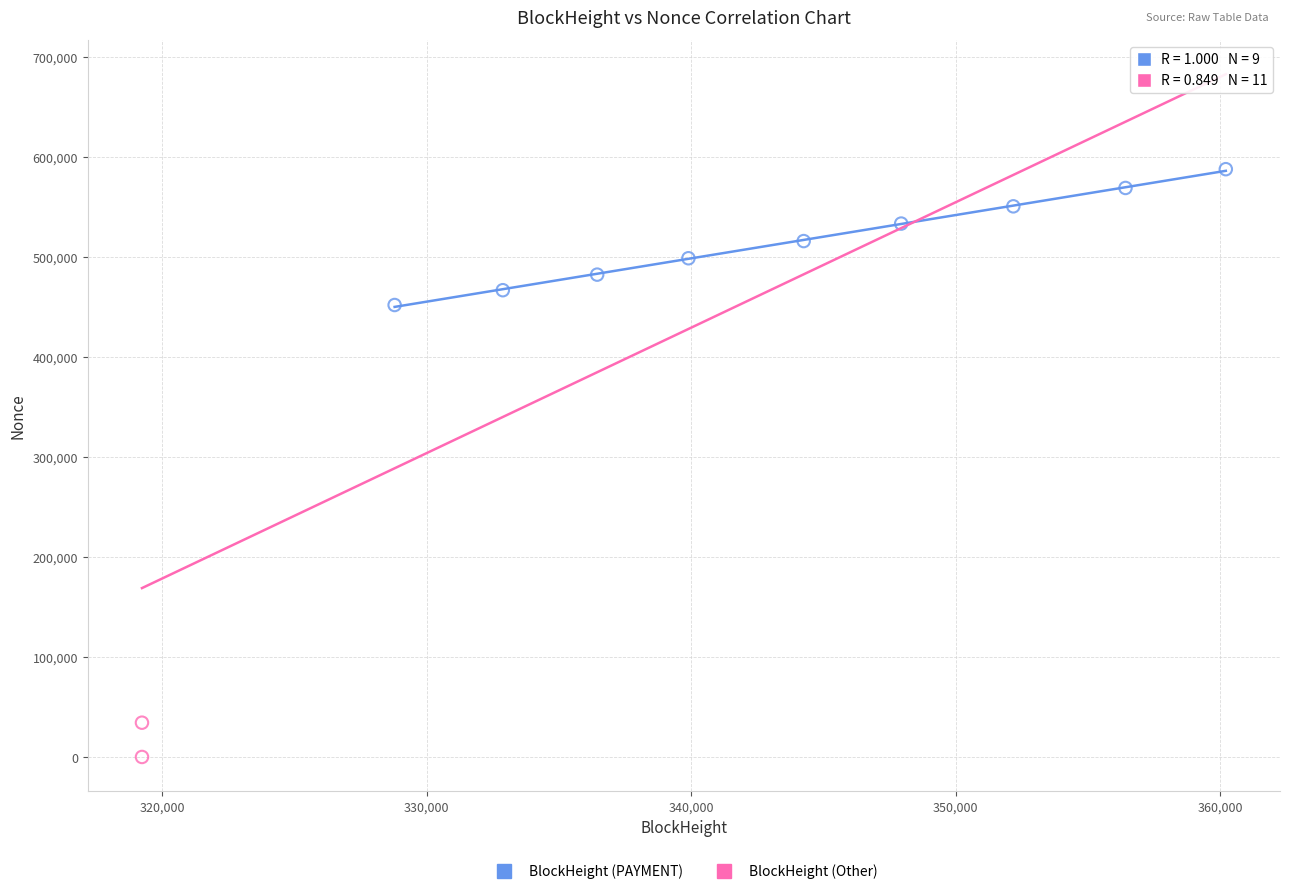

Which series contains the lowest Y value?

BlockHeight (Other)